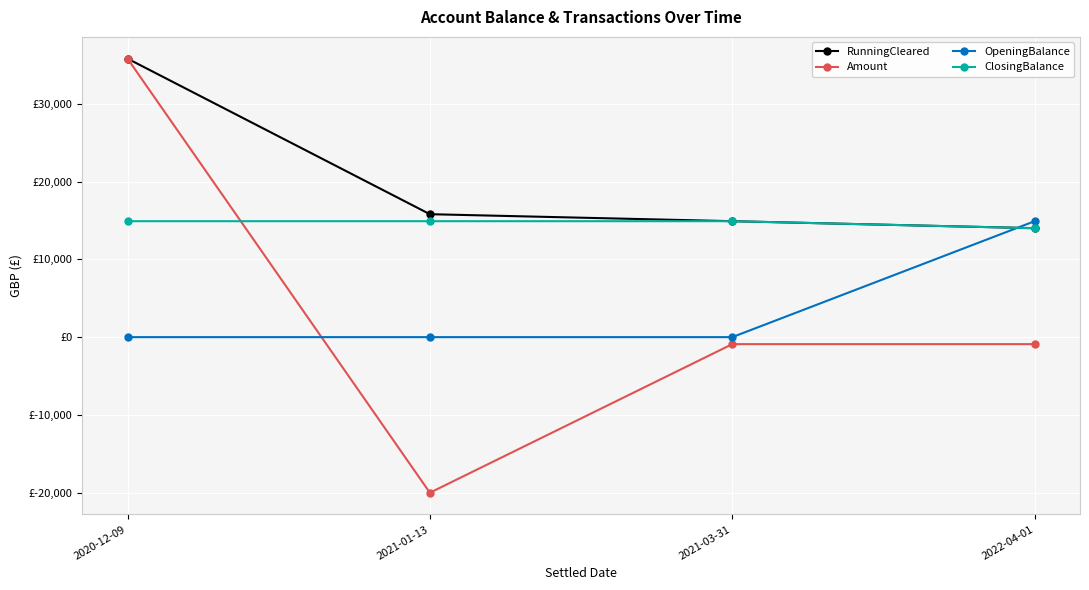

Reading left to right, list all the values displayed in this chart.

RunningCleared: 2020-12-09=35803.3	2021-01-13=15803.3	2021-03-31=14903.3	2022-04-01=14003.3
Amount: 2020-12-09=35803.3	2021-01-13=-20000.0	2021-03-31=-900.0	2022-04-01=-900.0
OpeningBalance: 2020-12-09=0.0	2021-01-13=0.0	2021-03-31=0.0	2022-04-01=14903.3
ClosingBalance: 2020-12-09=14903.3	2021-01-13=14903.3	2021-03-31=14903.3	2022-04-01=14003.3